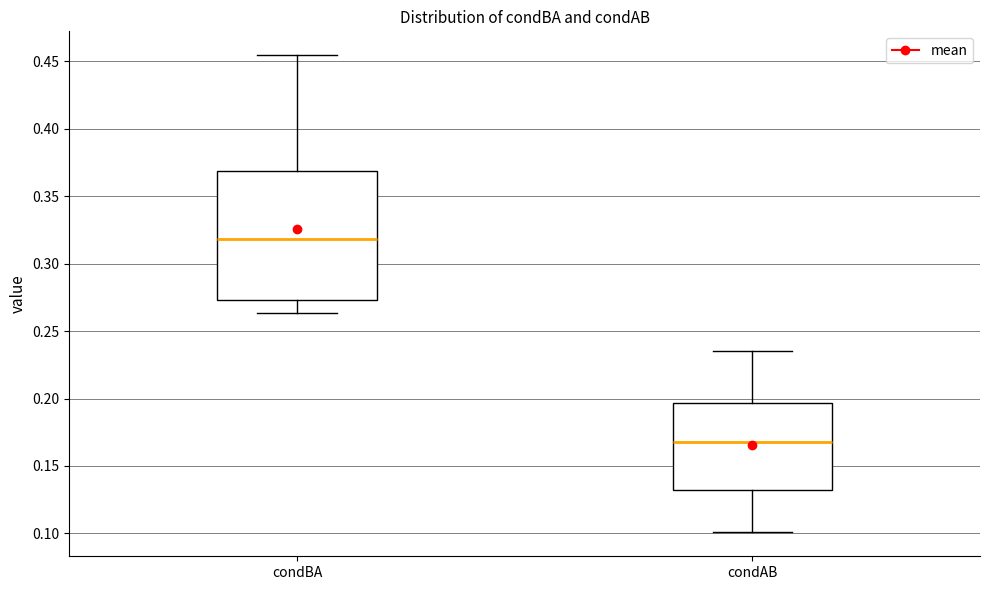

Where does the lower whisker of the box for condBA end on the y-axis? The values are not printed on the chart, so give them approximately, as read against the axis.

0.265